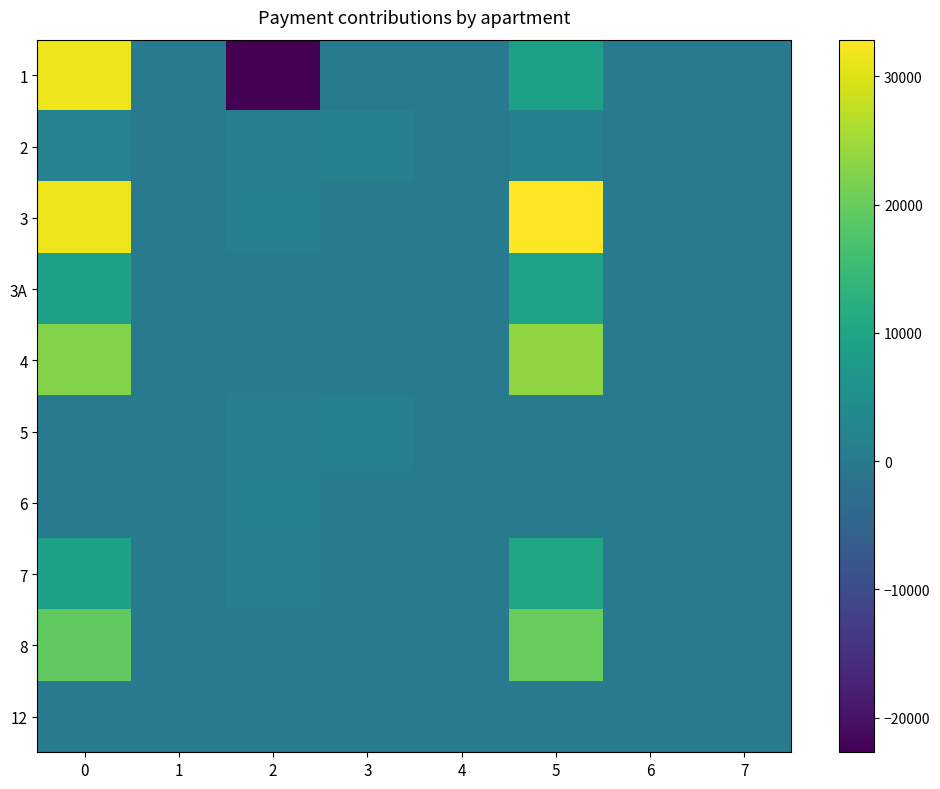

True or false: 2 has a value of 1976.4 at 0.

True